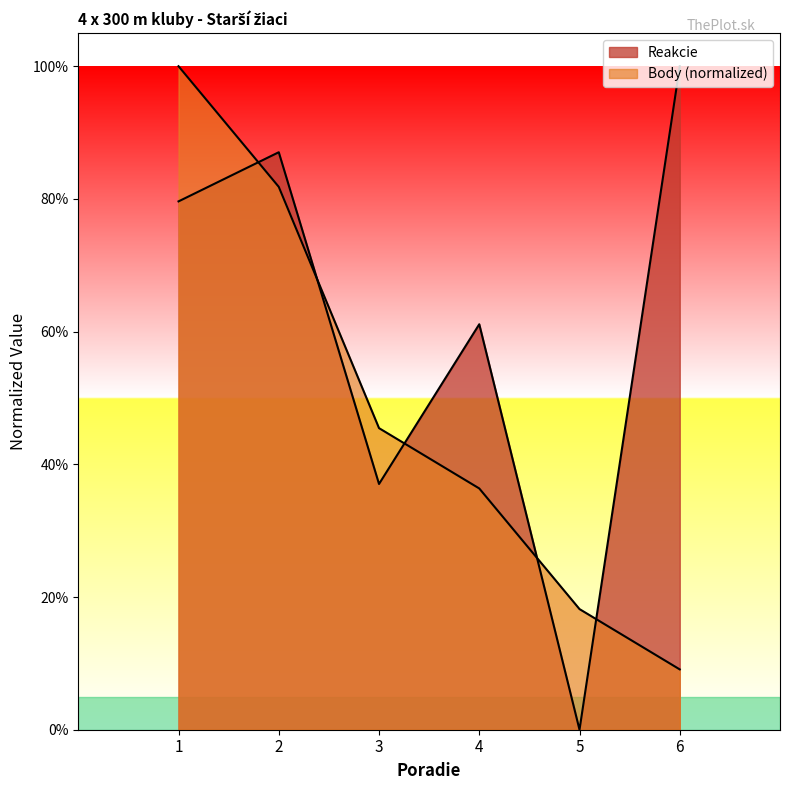

The Body series shows 1.0 at 1. True or false?

True